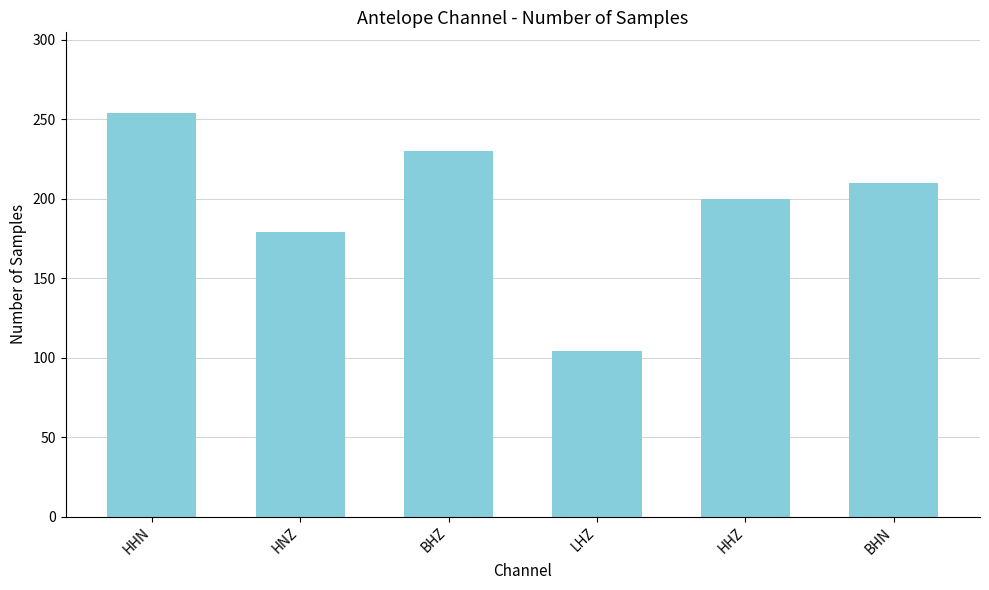

The value at BHN is 210. True or false?

True